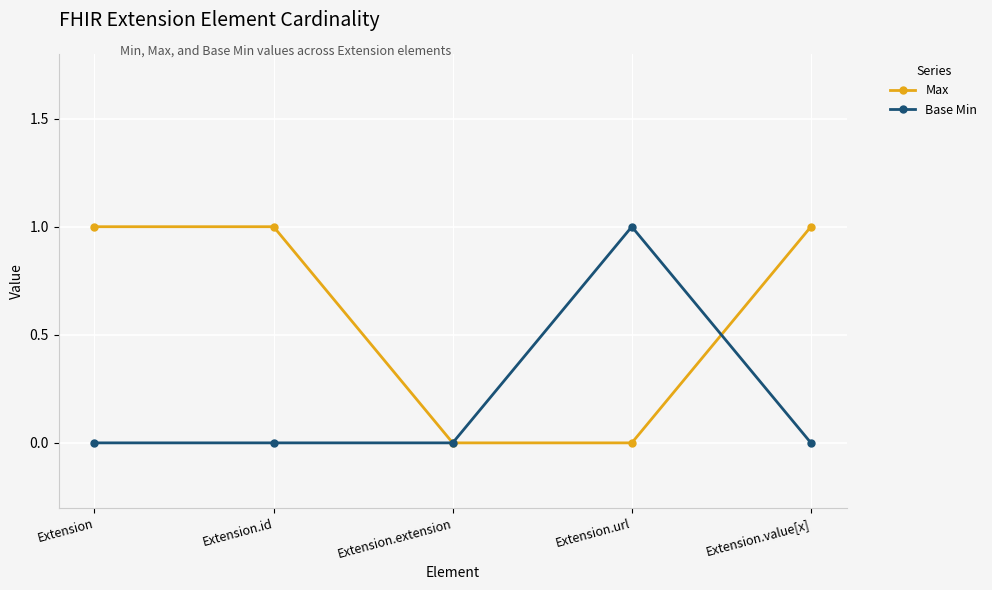

The Max series shows 1 at Extension.id. True or false?

True